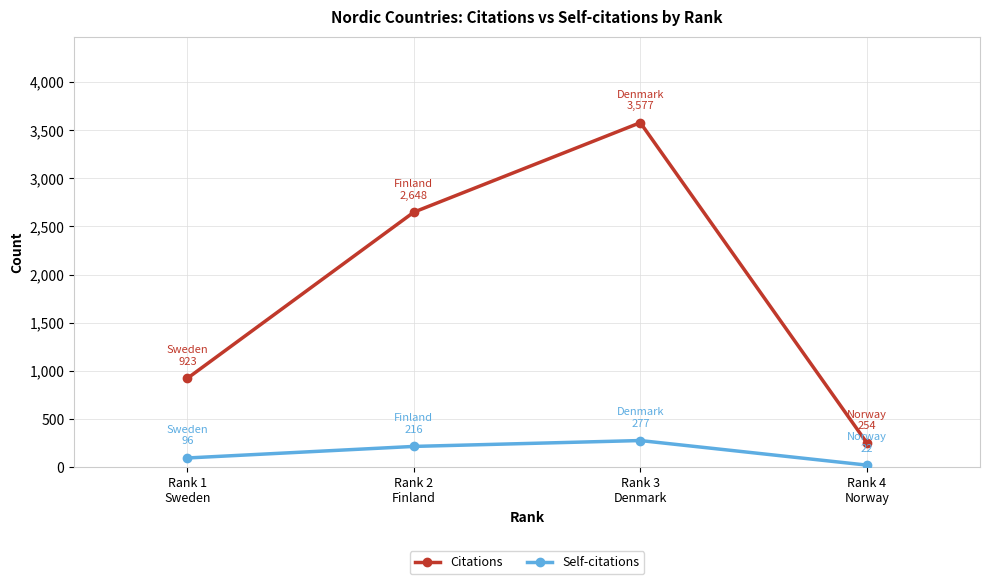

What is the label of the 1st point from the right?

Rank 4
Norway